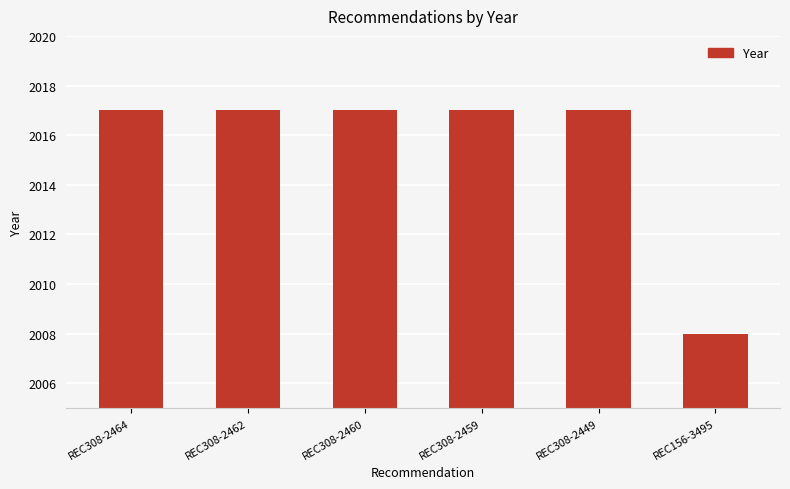

What is the difference between the maximum and minimum values?

9